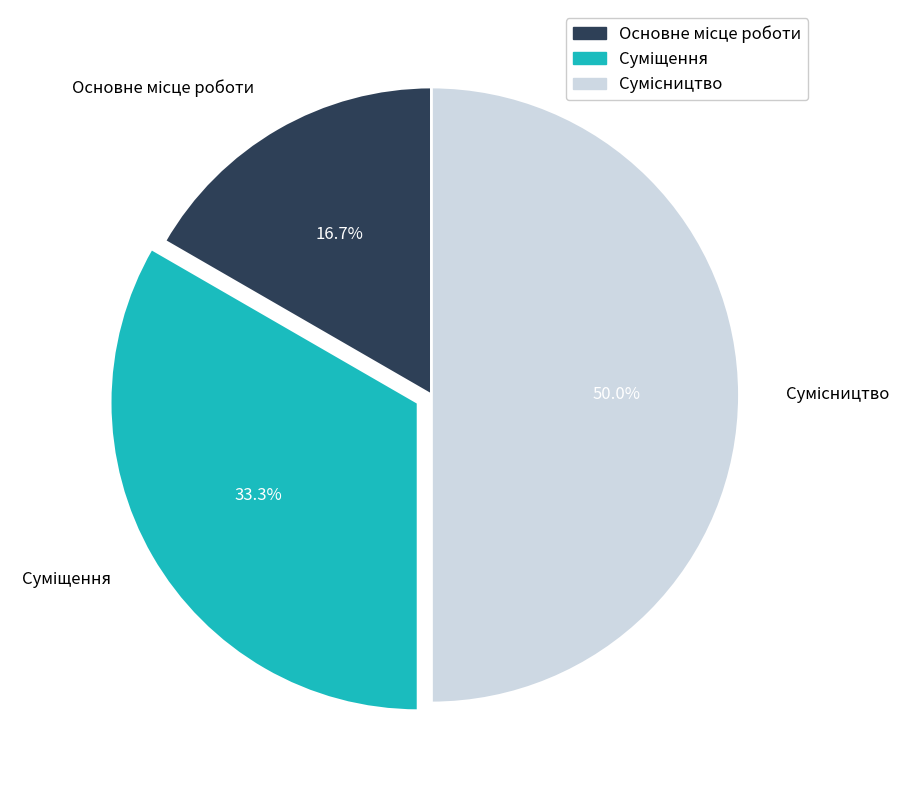

Which category has the smallest portion of the pie?

Основне місце роботи